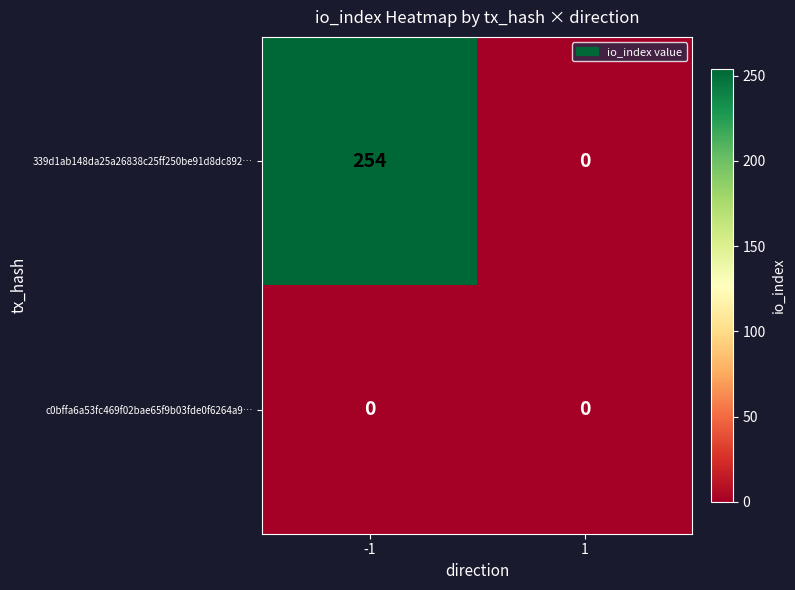

Which series changed the most between -1 and 1?

339d1ab148da25a26838c25ff250be91d8dc892…